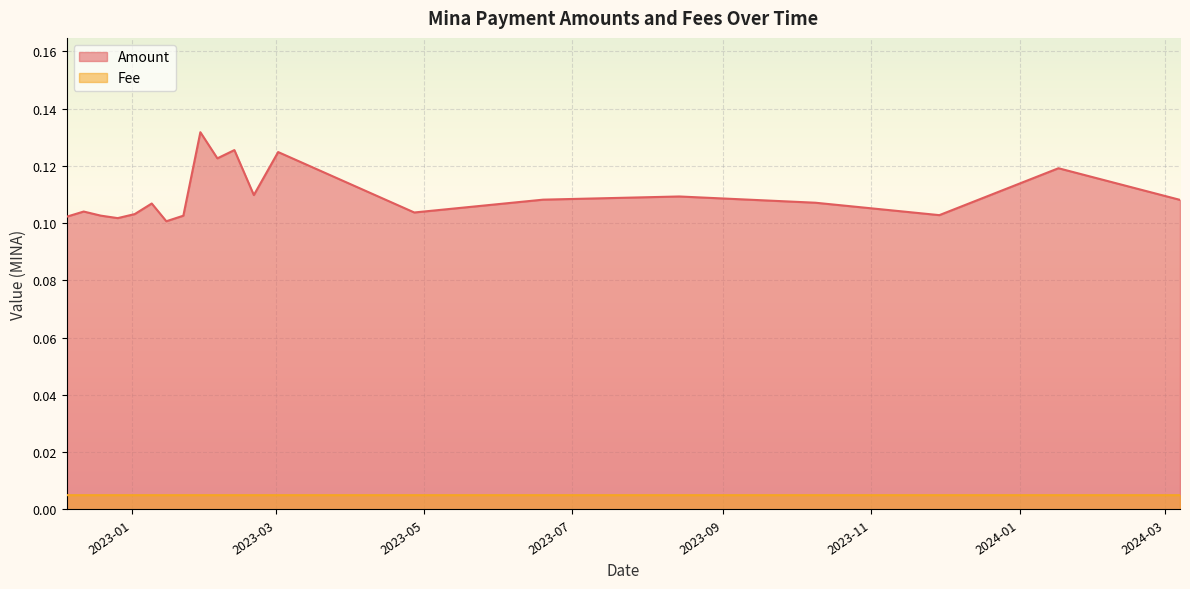

True or false: Amount and Fee intersect in this chart.

False